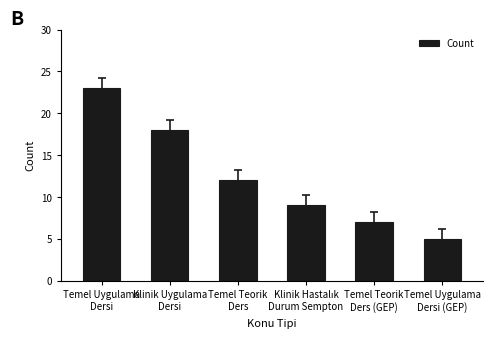

What is the value of the 4th bar from the left?

9